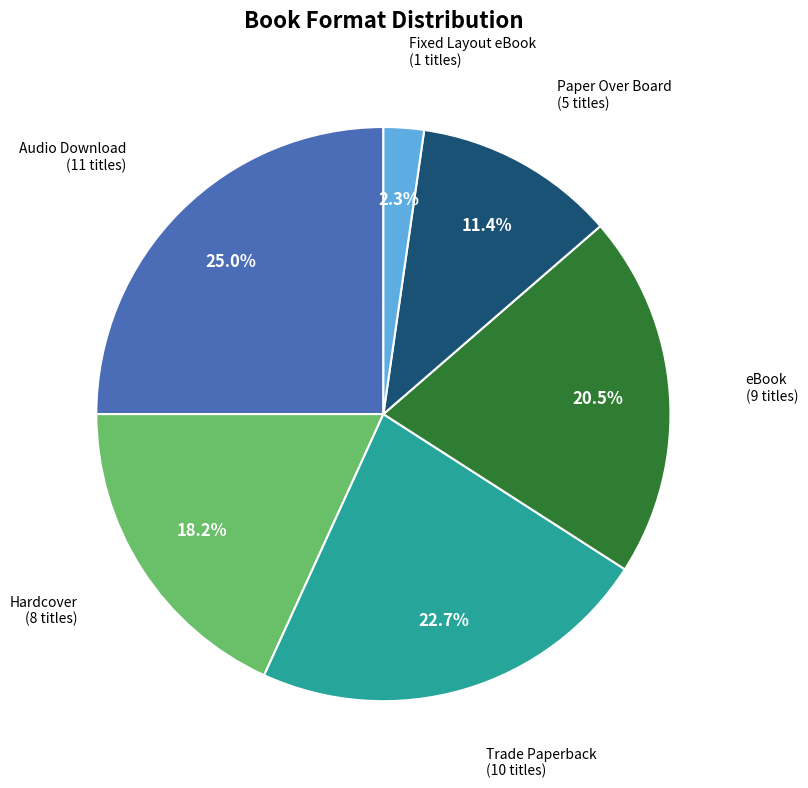

Between Trade Paperback and eBook, which is larger?

Trade Paperback